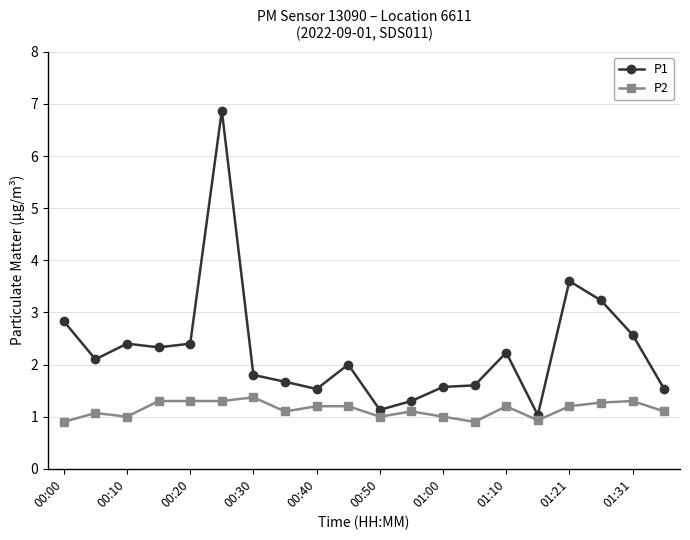

Rank the series by their average value, from lowest to highest.

P2, P1